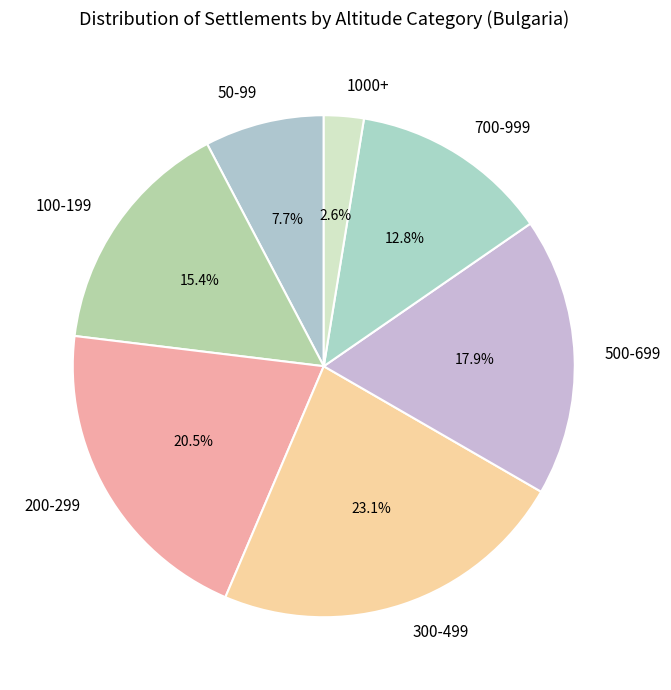

What portion of the pie excludes 100-199?

84.6%